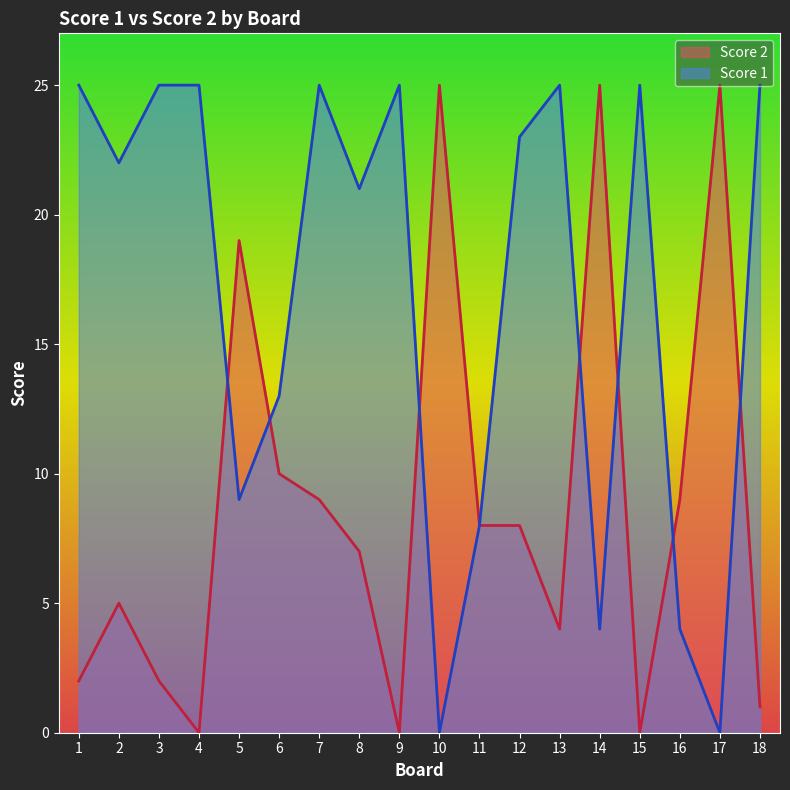

Reading left to right, transcribe all the data shown in this chart.

Score 2: 2	5	2	0	19	10	9	7	0	25	8	8	4	25	0	9	25	1
Score 1: 25	22	25	25	9	13	25	21	25	0	8	23	25	4	25	4	0	25